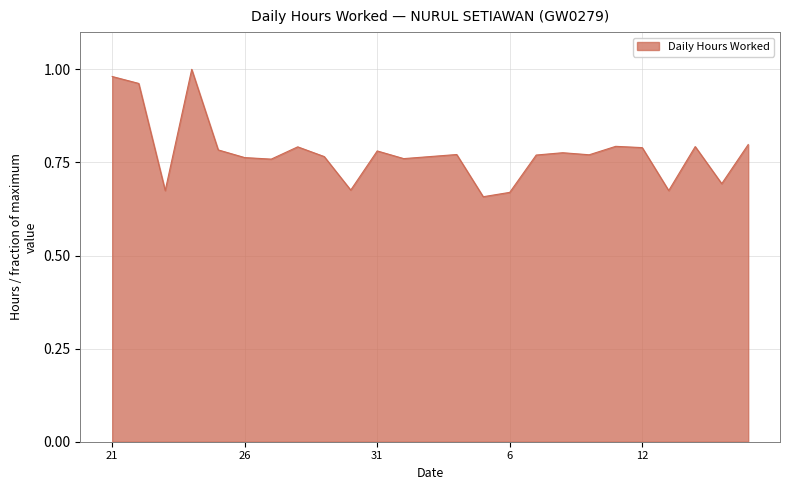

What is the difference between the maximum and minimum values?

0.3